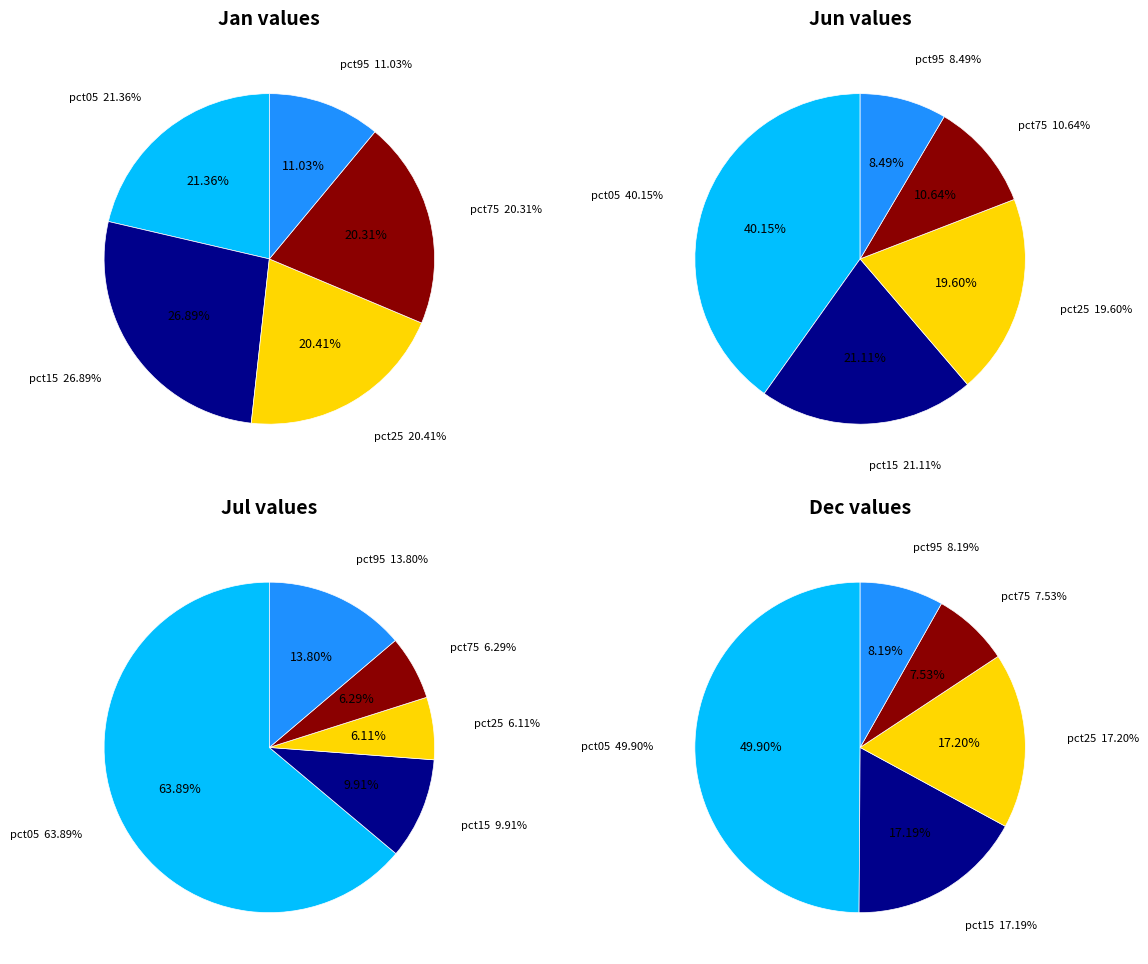

Is it true that 6 is 1% of the pie?

False